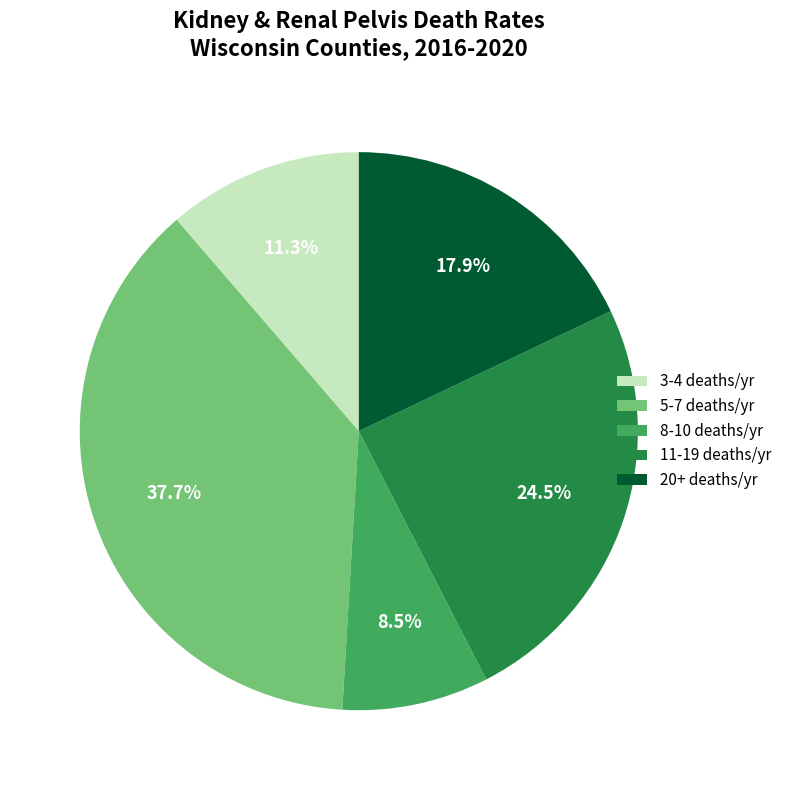

How much of the chart is everything except 5-7 deaths/yr?

62.3%